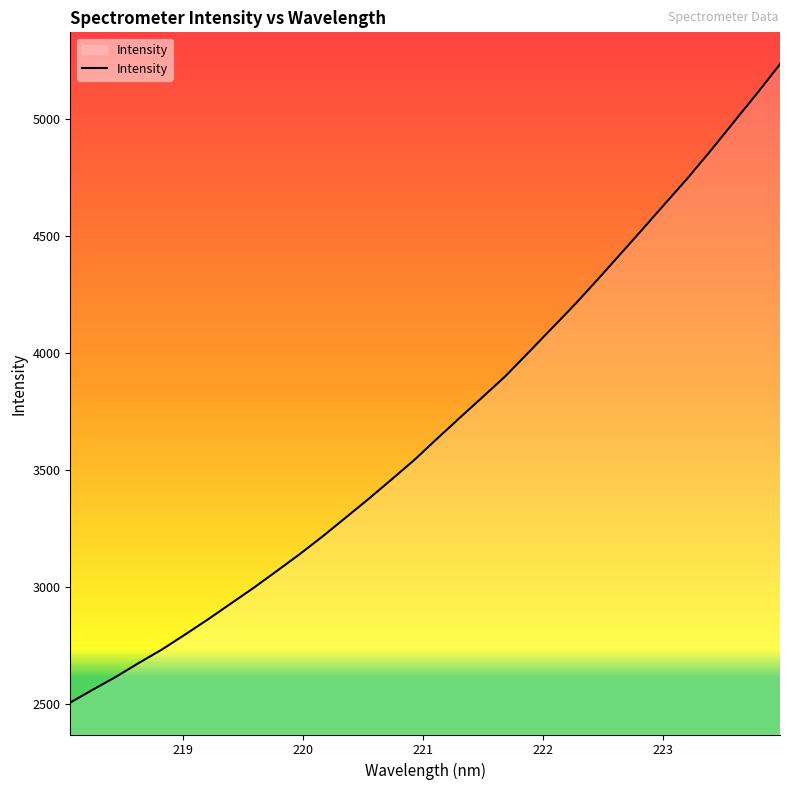

What is the difference between the maximum and minimum values?

2725.8